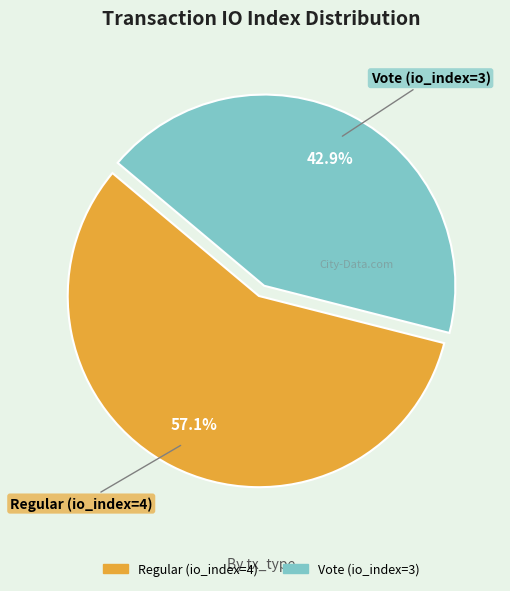

To the nearest percent, what portion does Regular (io_index=4) represent?

57%